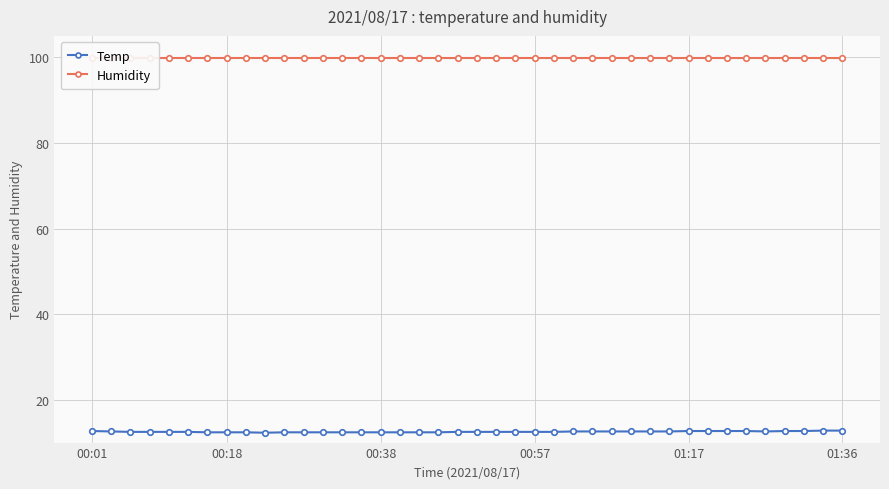

Which series has the widest spread of values?

Temp